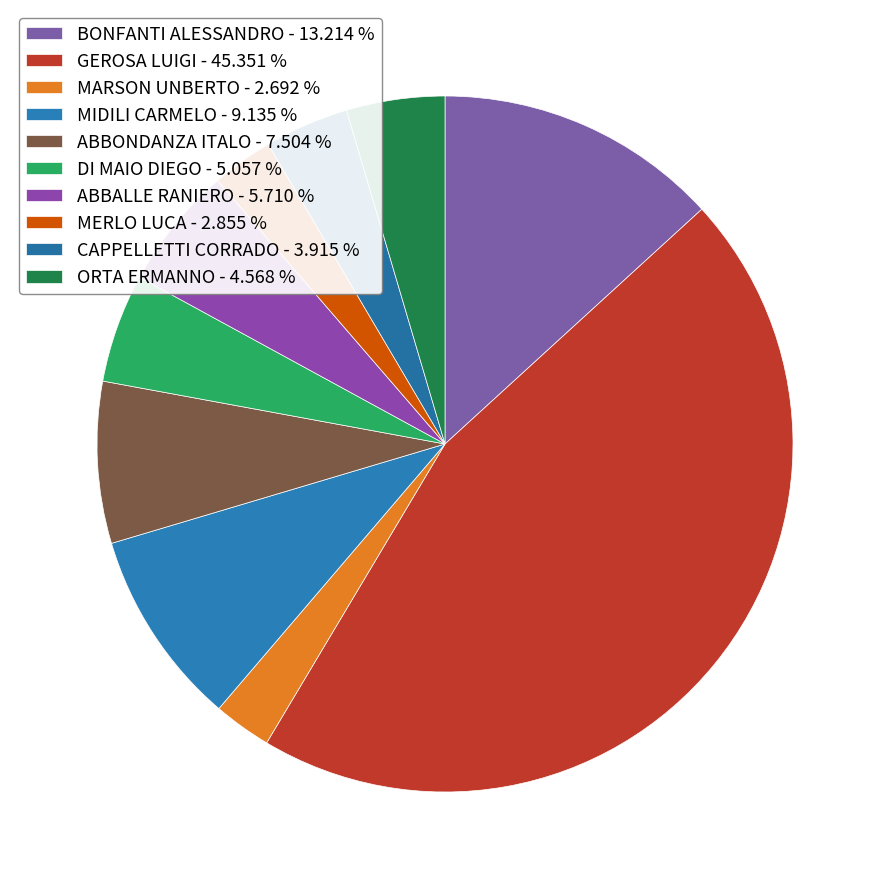

Does any single category account for the majority?

No